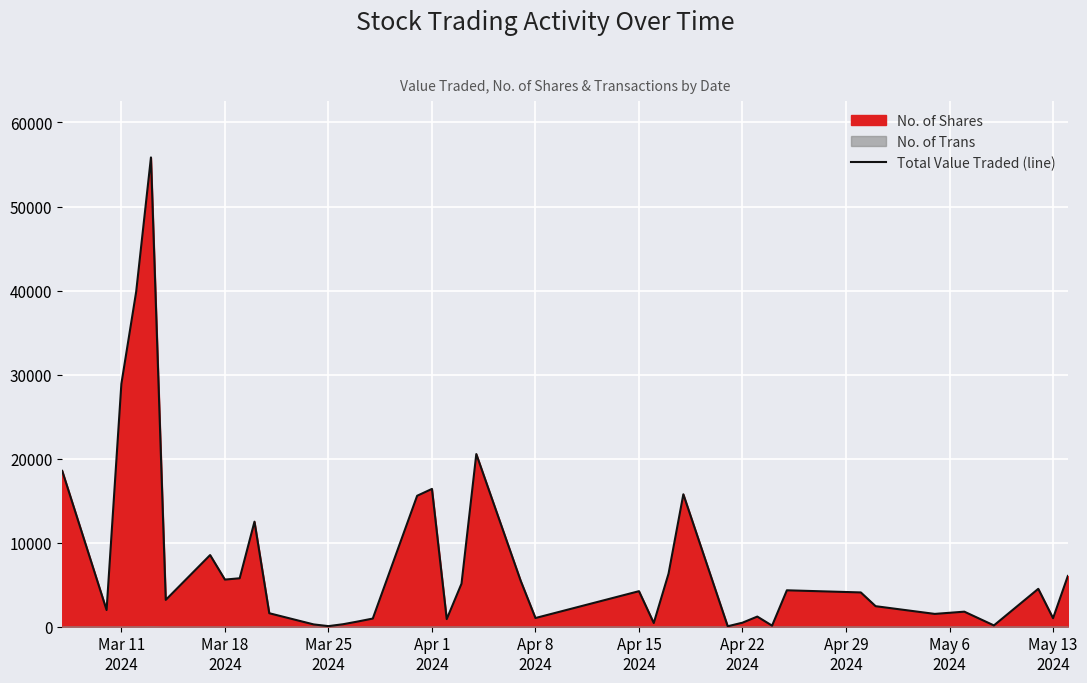

What is the maximum value for Total Value Traded (line)?

55843